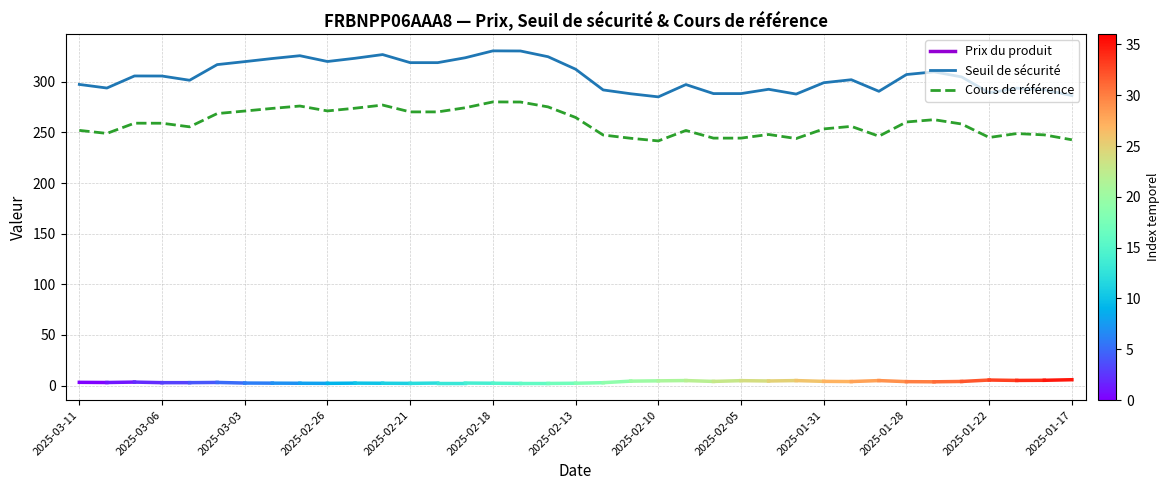

Which series has the largest total across all categories?

Seuil de sécurité